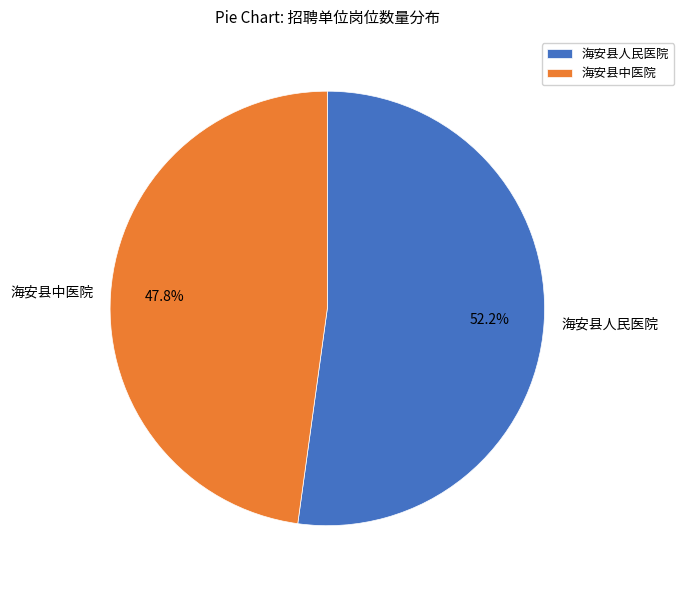

What percentage is the 海安县人民医院 slice, to the nearest percent?

52%